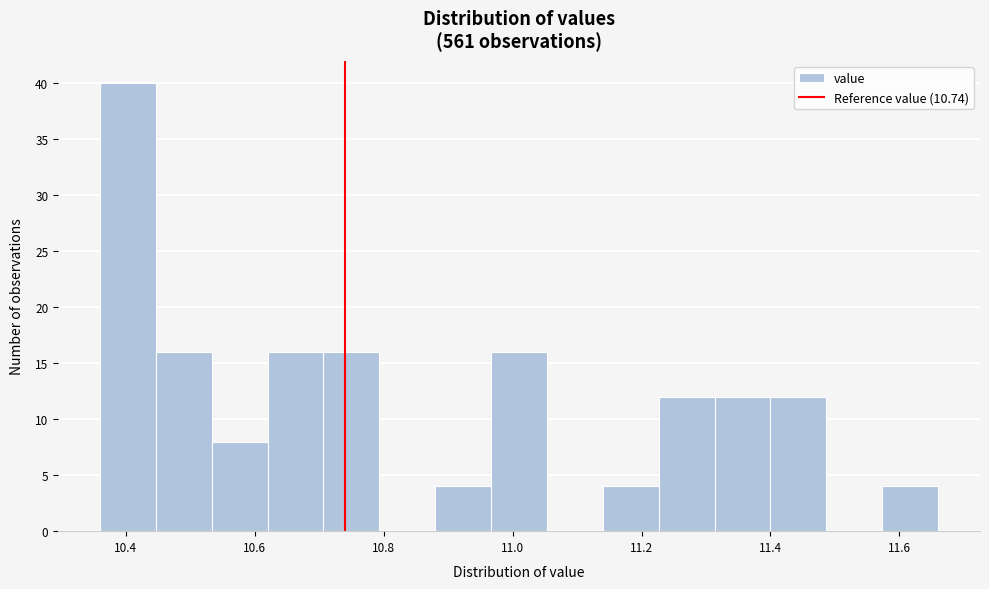

Which range on the x-axis has the tallest bar?

10.36 to 10.44